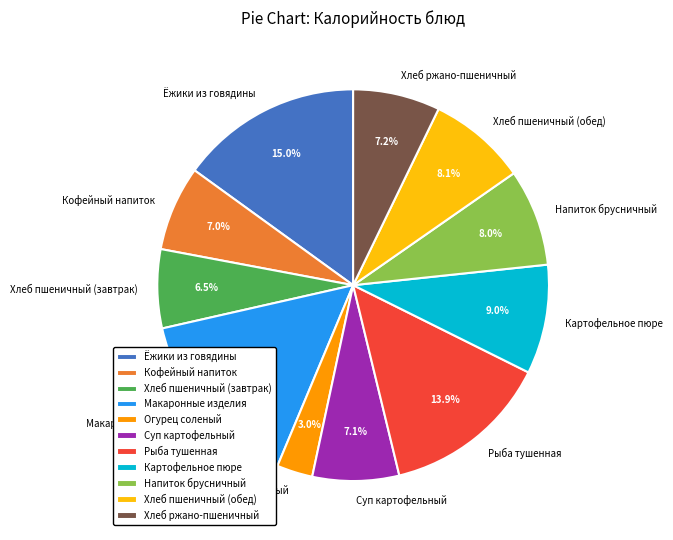

What percentage is the Макаронные изделия slice, to the nearest percent?

15%